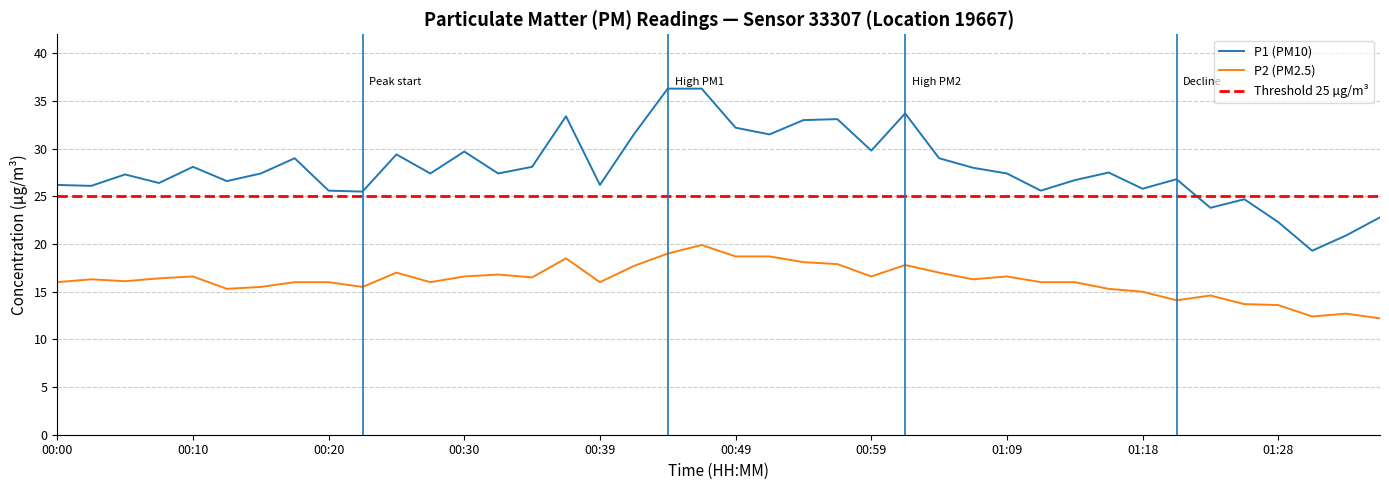

What is the lowest value of the P1 (PM10) series?

19.3